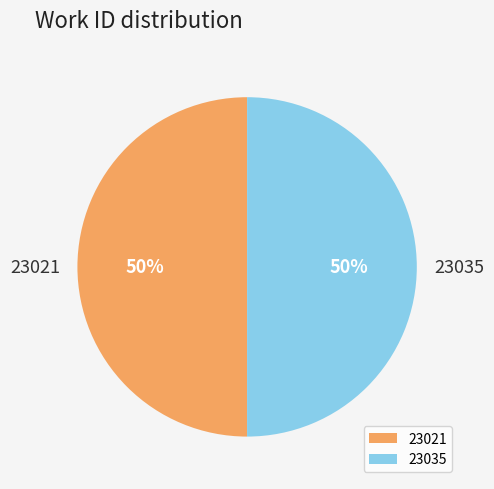

Combined, do 23035 and 23021 account for over 50%?

Yes